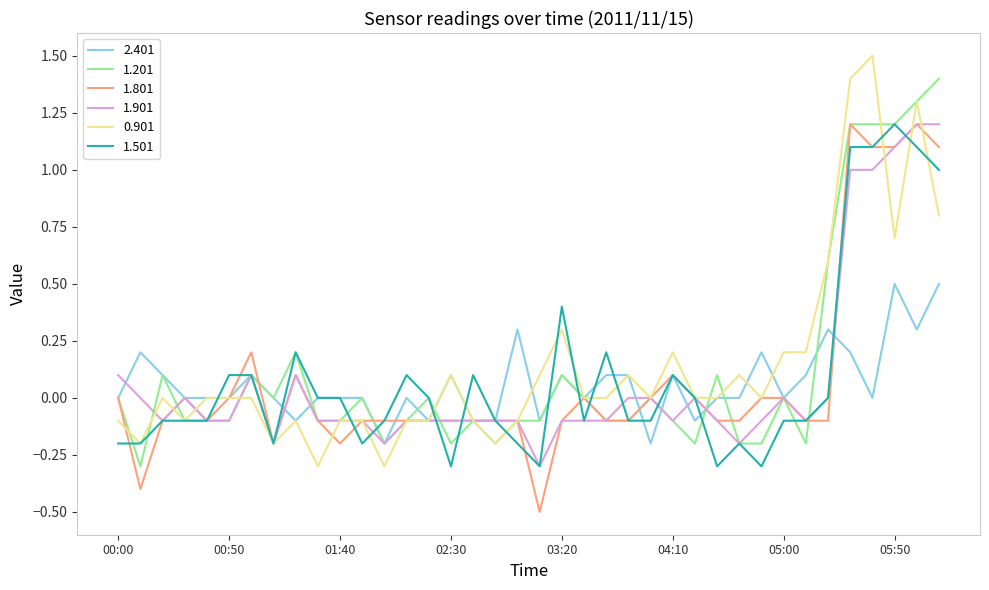

What is the lowest value of the 0.901 series?

-0.3